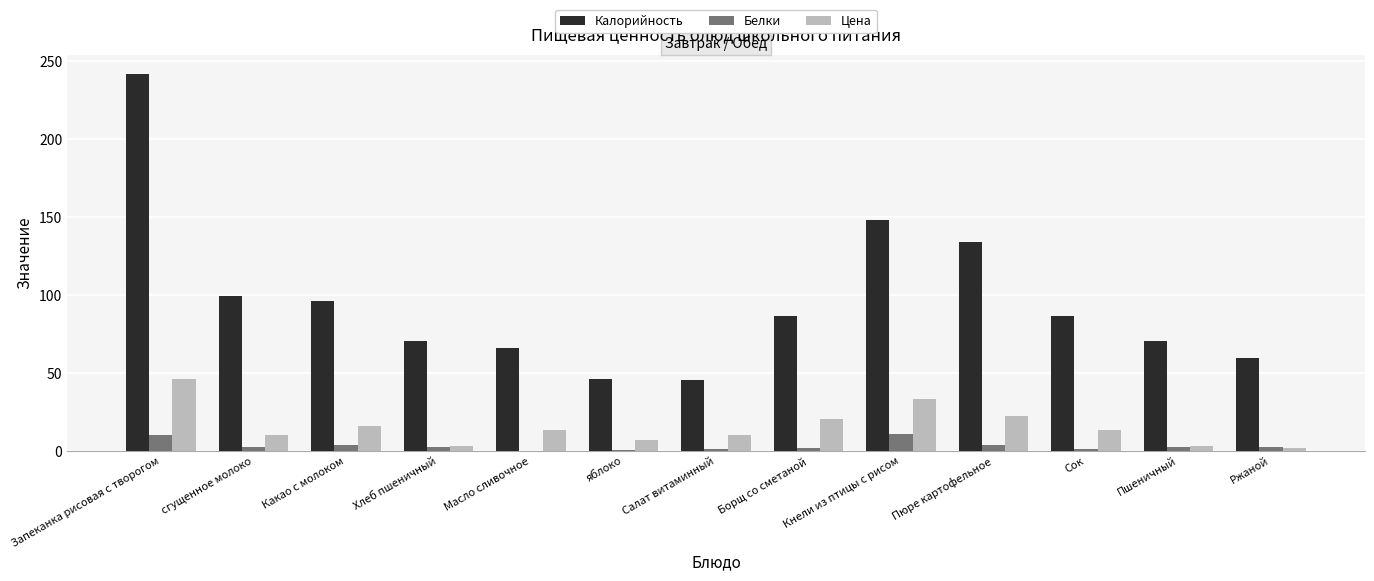

True or false: Белки has a value of 1.0 at Сок.

True